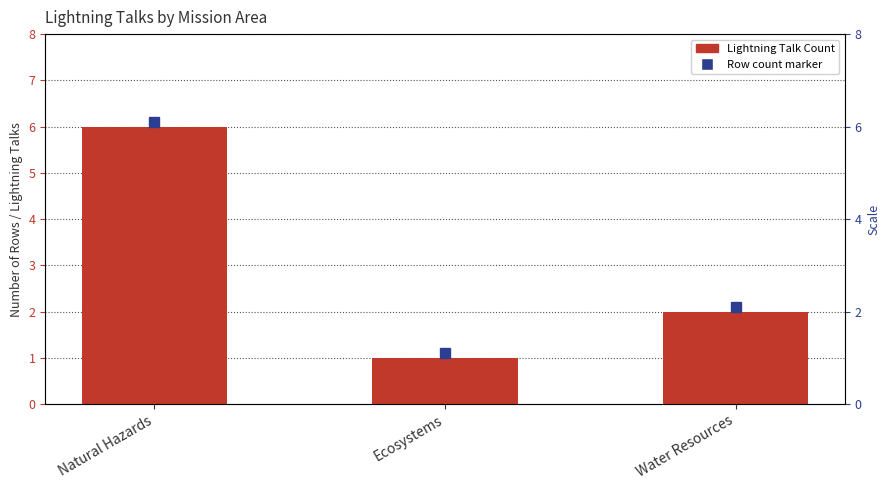

Is it true that the value at Water Resources is 1?

False